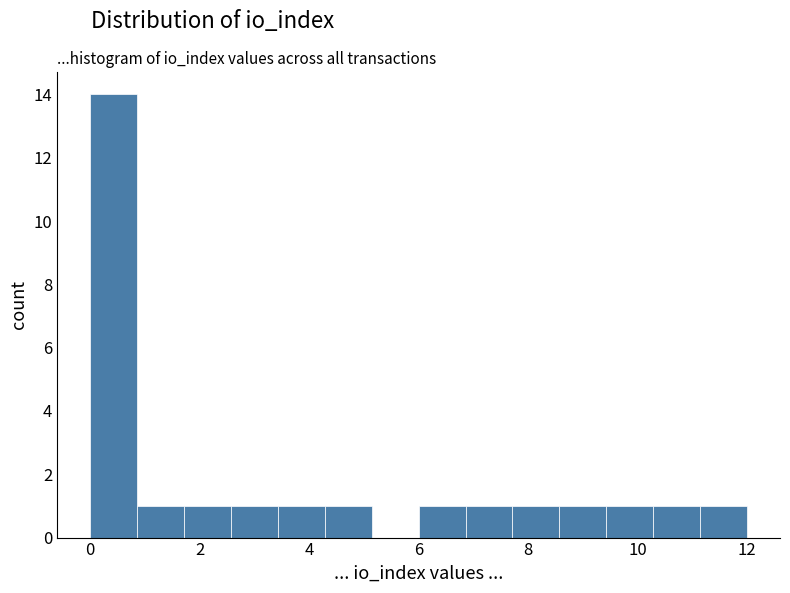

Reading left to right, transcribe this chart: for each bar, give the range it covers on the x-axis and its height. Neither the bar edges nor the heights are printed on the chart, so give them approximately, as read against the axes.

0.0 to 0.8: 14
0.8 to 1.8: 1
1.8 to 2.6: 1
2.6 to 3.4: 1
3.4 to 4.2: 1
4.2 to 5.2: 1
5.2 to 6.0: 0
6.0 to 6.8: 1
6.8 to 7.8: 1
7.8 to 8.6: 1
8.6 to 9.4: 1
9.4 to 10.2: 1
10.2 to 11.2: 1
11.2 to 12.0: 1